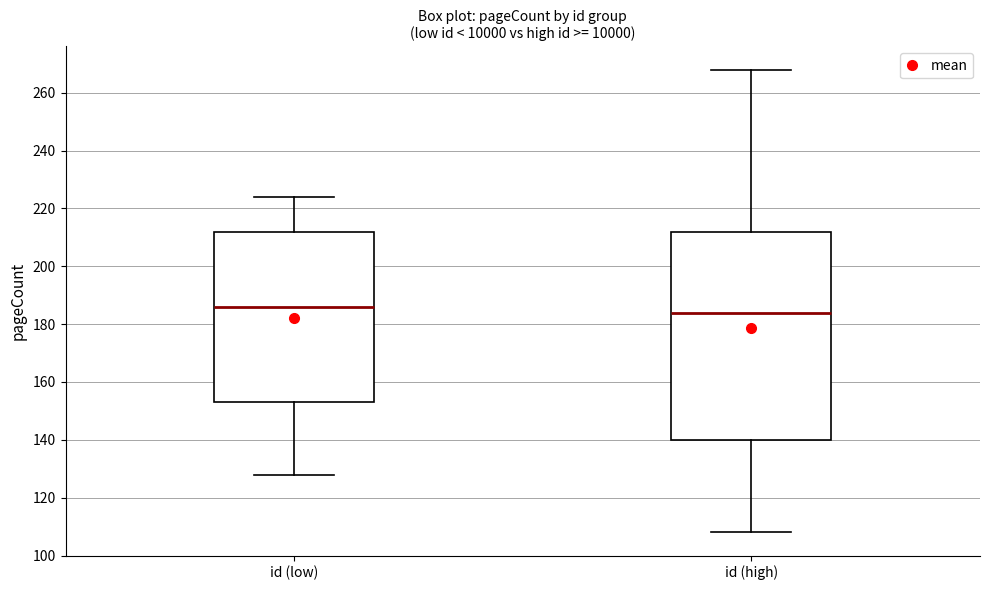

Where does the median line of the box for id (low) sit on the y-axis? The values are not printed on the chart, so give them approximately, as read against the axis.

186